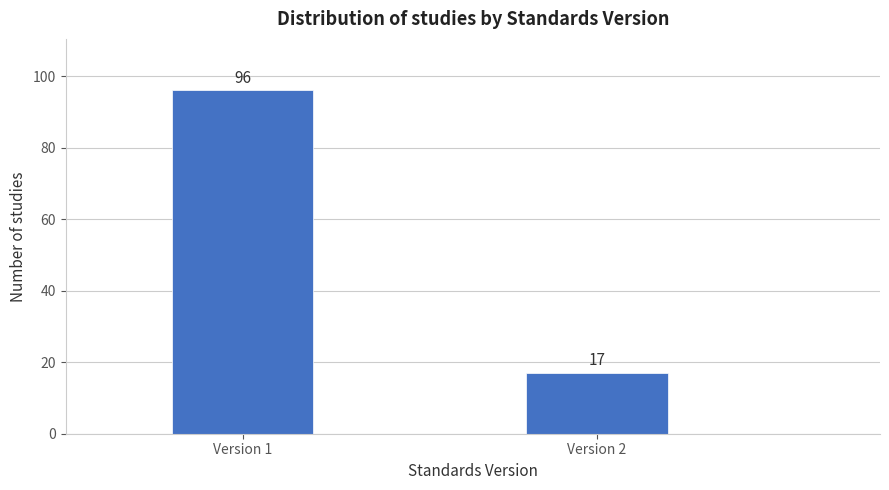

Reading left to right, extract all data points from this chart.

96	17